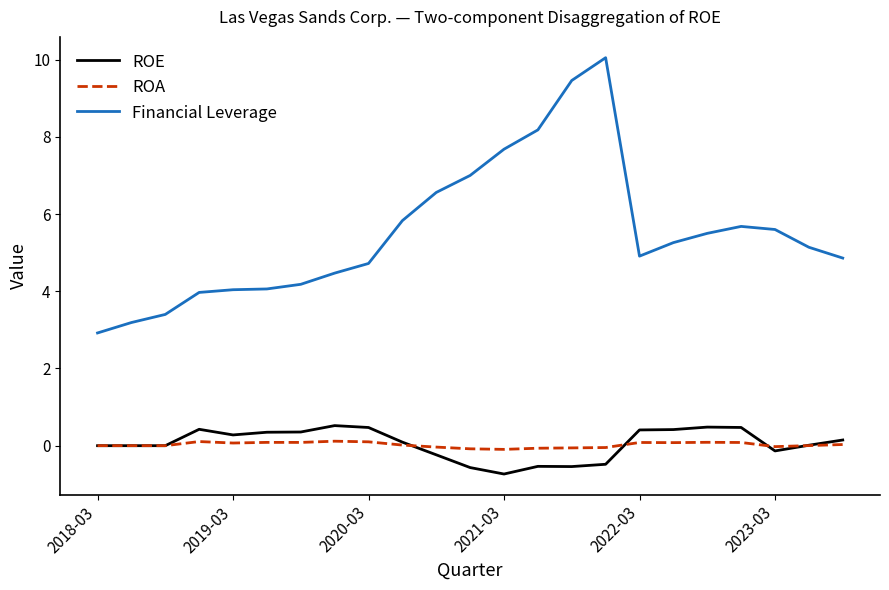

Which series ends up on top after the final intersection of ROA and ROE?

ROE